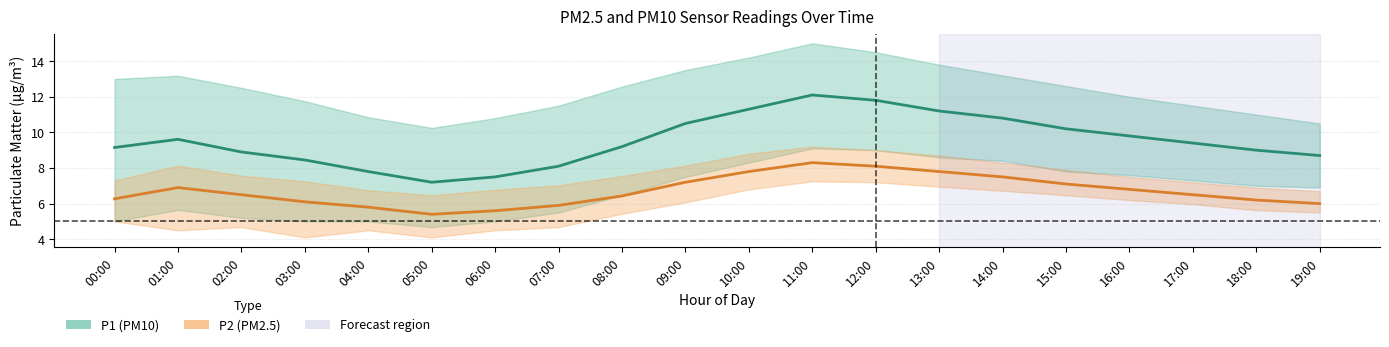

The value of P1 (PM10) mean at 19:00 is 8.7. True or false?

True